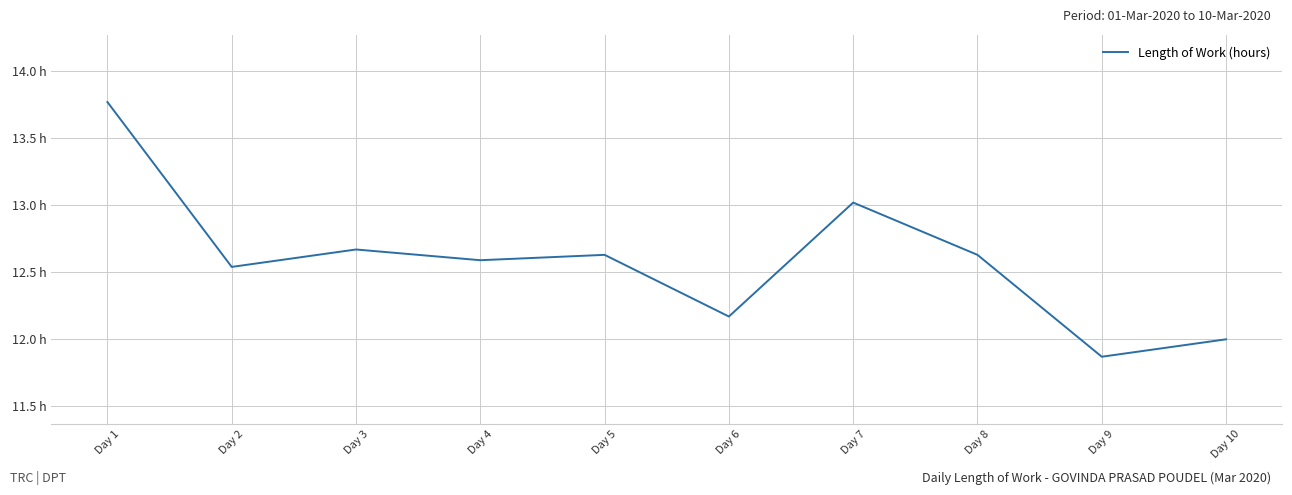

Reading left to right, transcribe all the data shown in this chart.

Day 1=13.8	Day 2=12.5	Day 3=12.7	Day 4=12.6	Day 5=12.6	Day 6=12.2	Day 7=13.0	Day 8=12.6	Day 9=11.9	Day 10=12.0